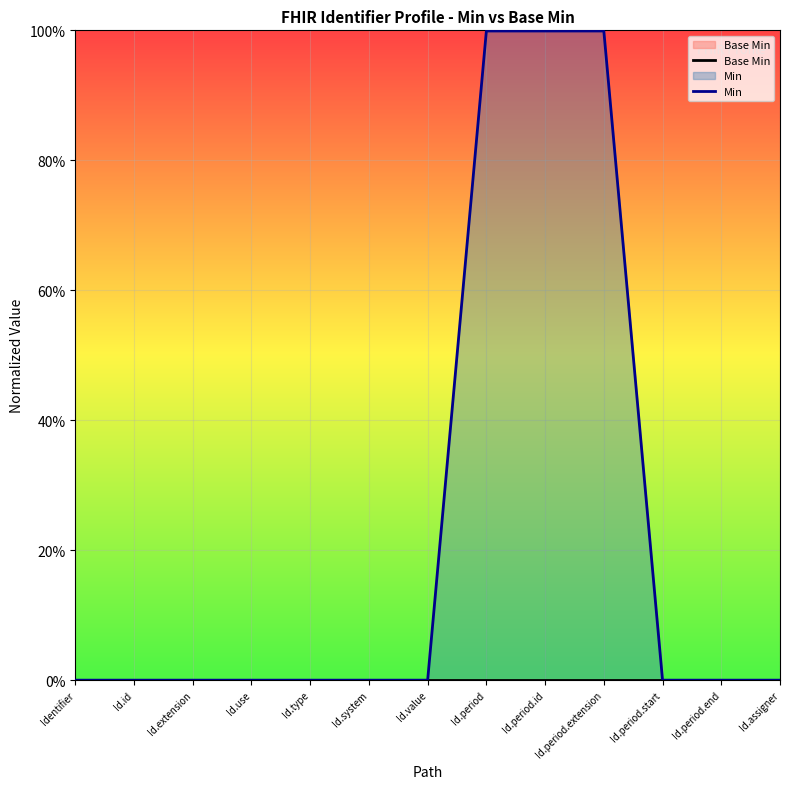

What is the average value of the Min series?

0.2